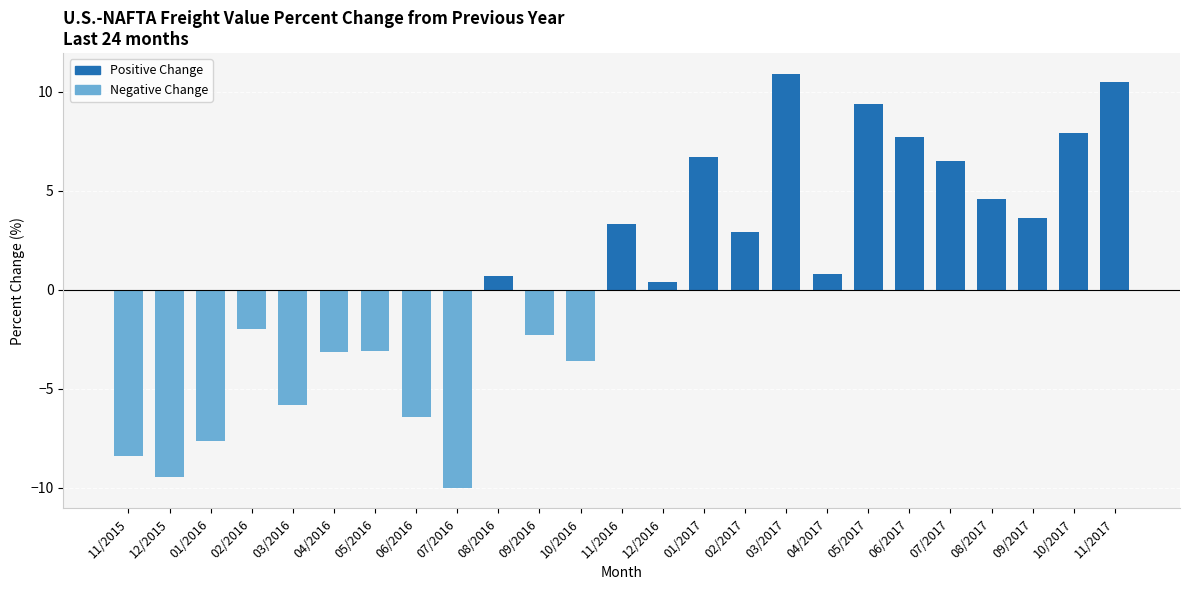

Which label corresponds to the largest value in the chart?

03/2017